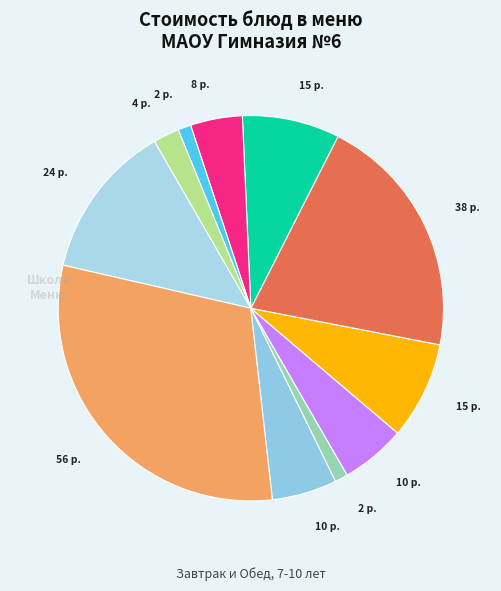

Count the number of slices in the pie.

11